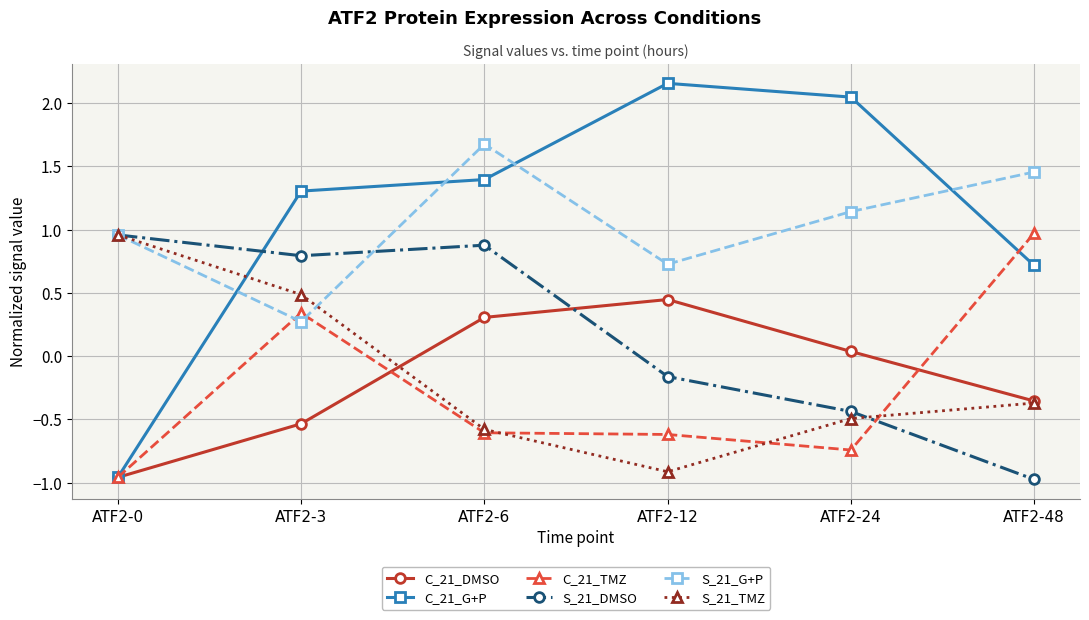

How many negative values does the S_21_TMZ series have?

4